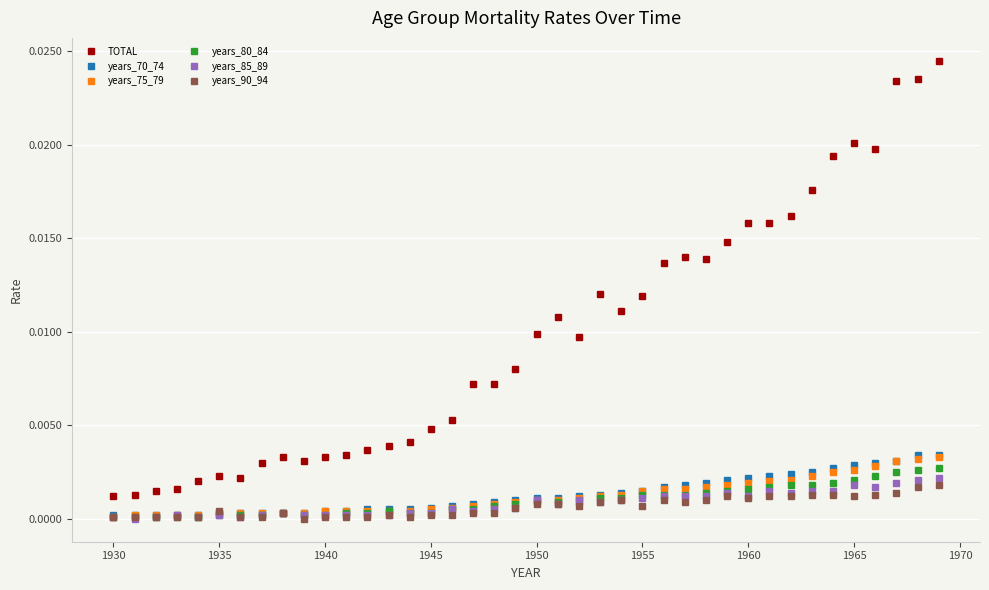

True or false: TOTAL and years_90_94 cross at least once.

False